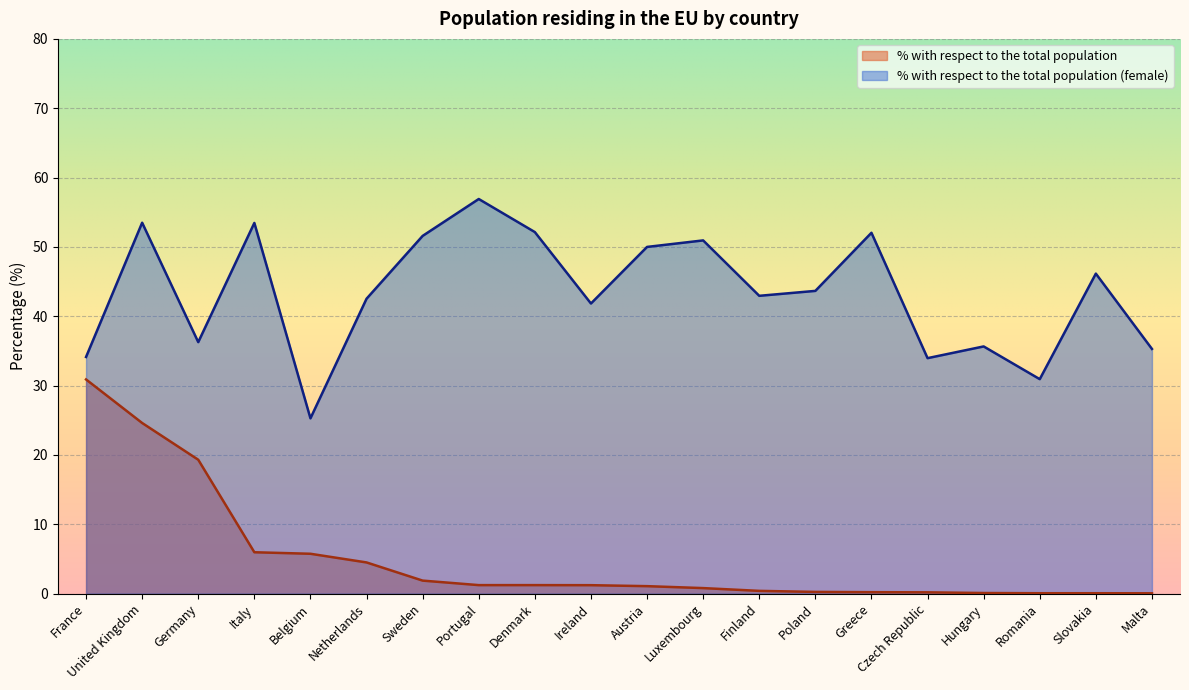

What is the difference between the maximum and second lowest values in the % with respect to the total population series?

30.8